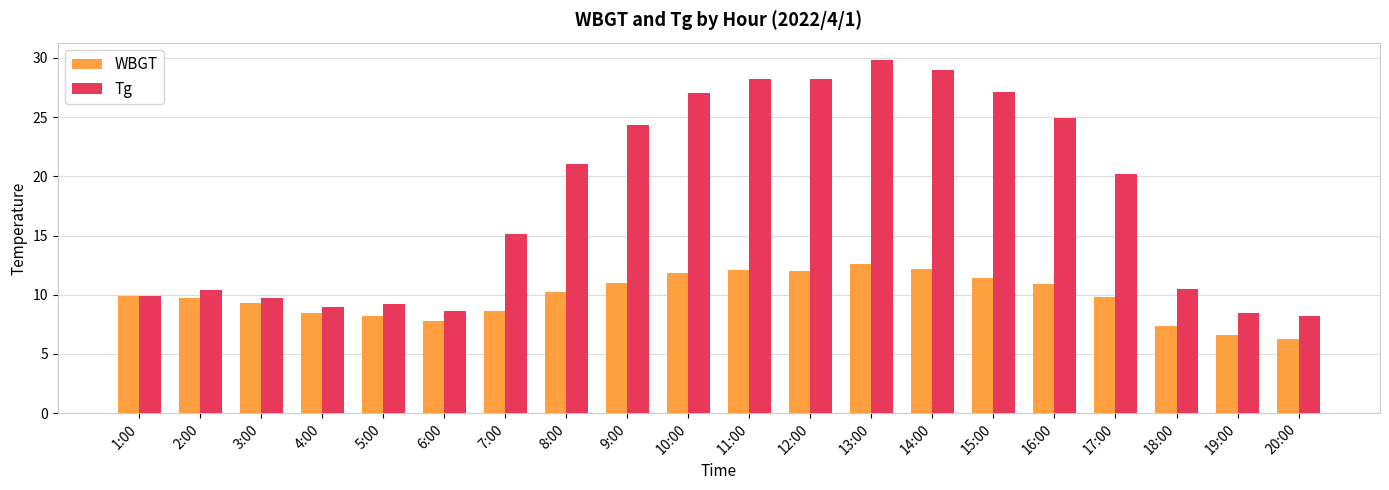

The Tg series shows 7.2 at 11:00. True or false?

False